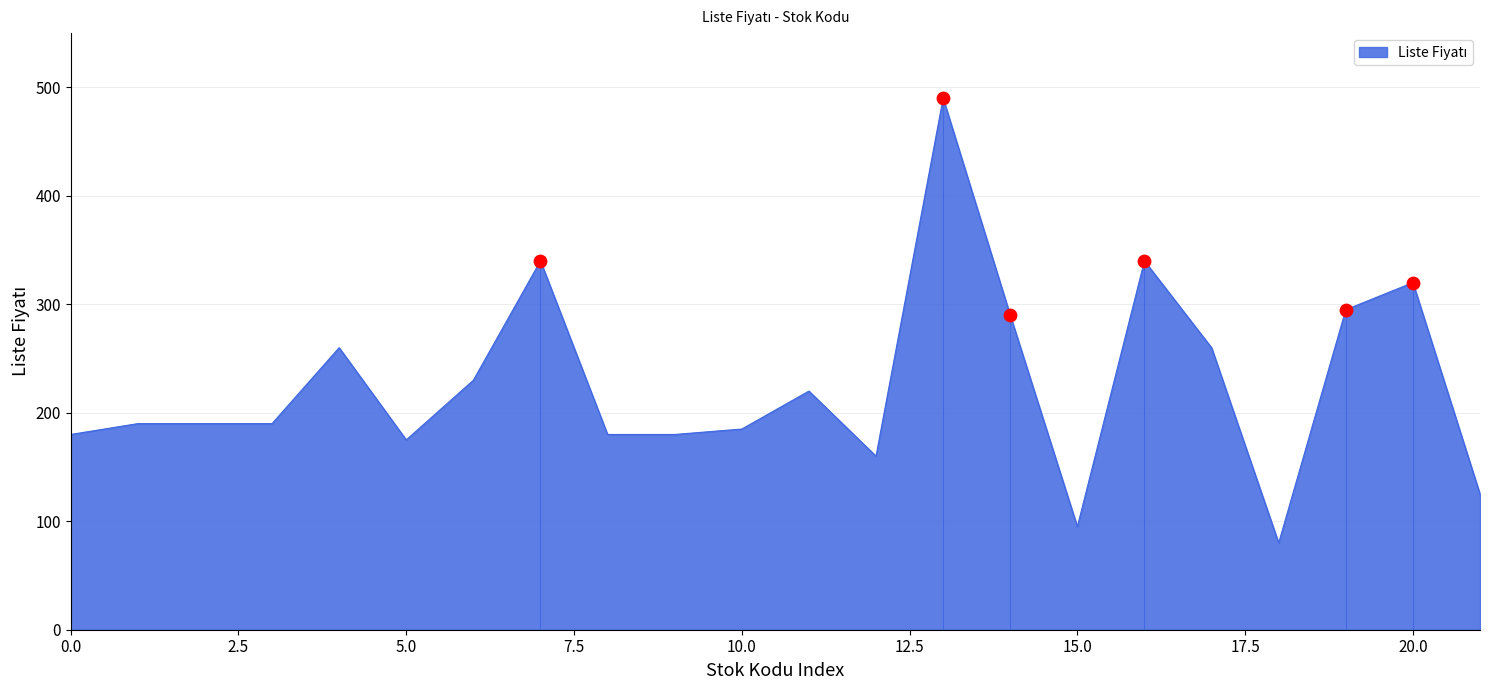

What is the difference between the maximum and minimum values?

410